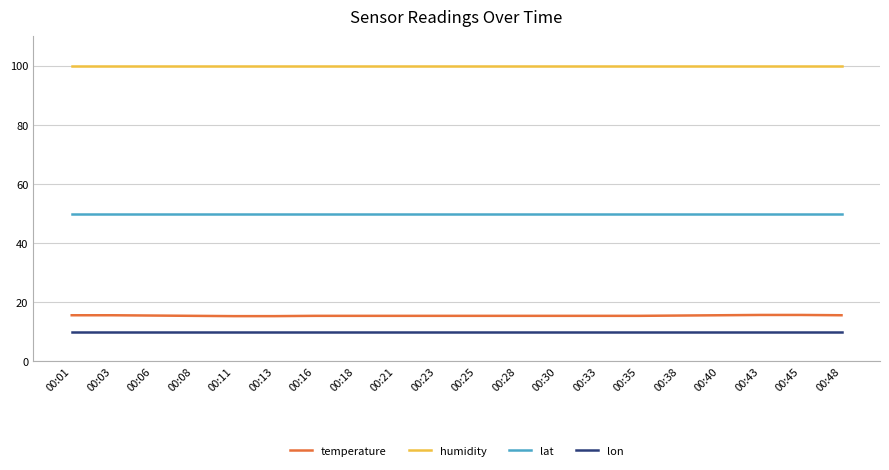

Is the value of lat at 00:25 greater than the value of lon at 00:25?

Yes